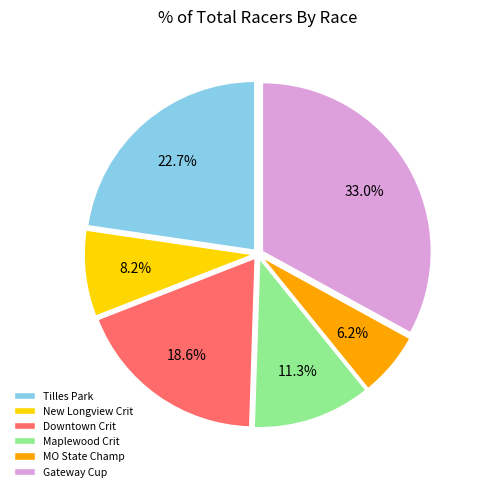

Do Downtown Crit and Tilles Park together represent more than half of the pie?

No